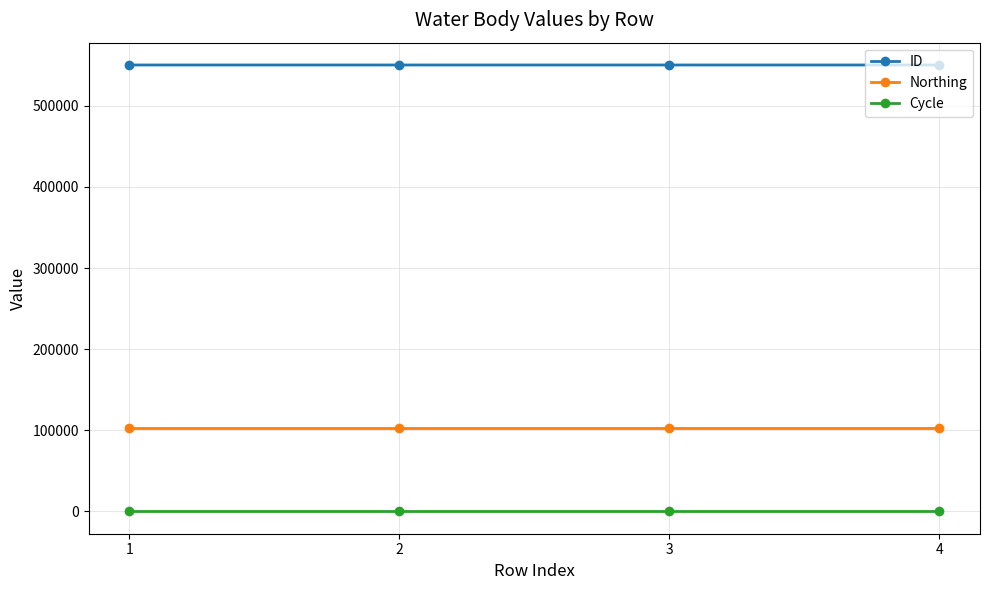

True or false: ID and Cycle cross at least once.

False